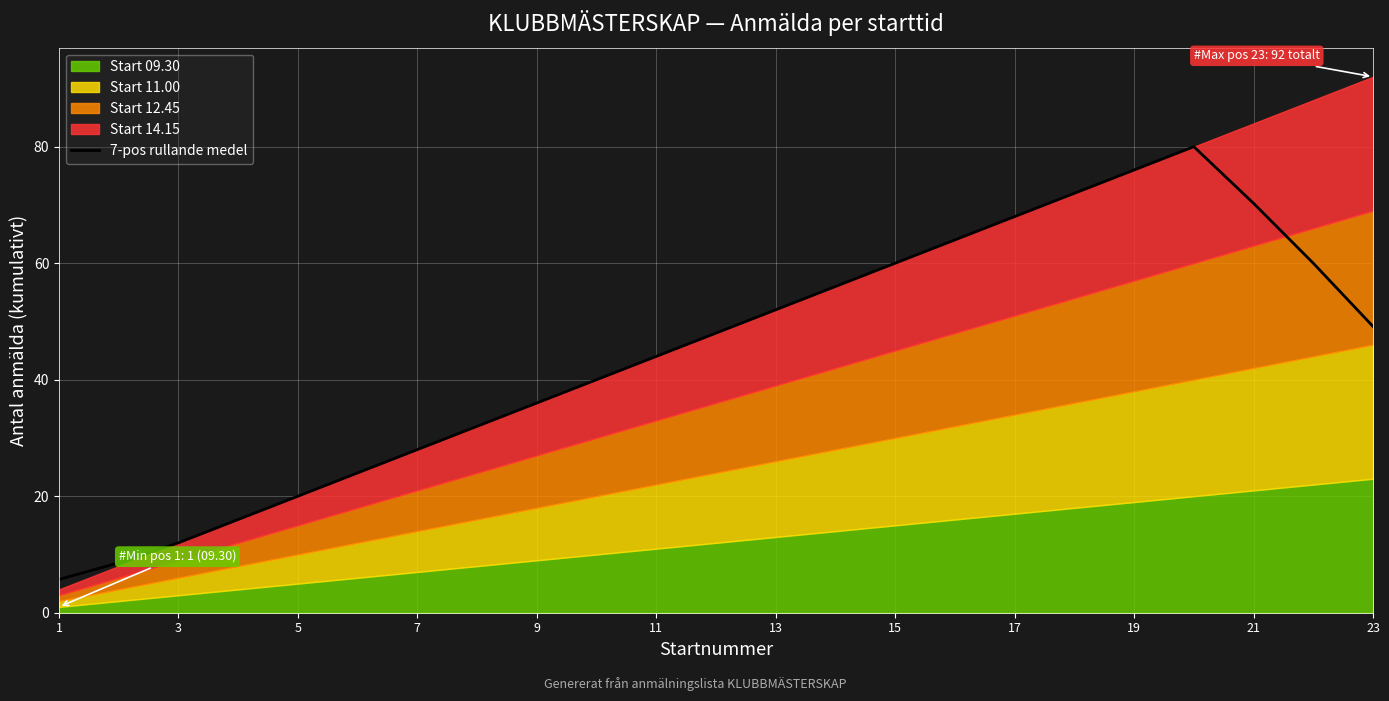

Reading right to left, extract all data points from this chart.

49.1	60.0	70.3	80.0	76.0	72.0	68.0	64.0	60.0	56.0	52.0	48.0	44.0	40.0	36.0	32.0	28.0	24.0	20.0	16.0	12.0	8.6	5.7